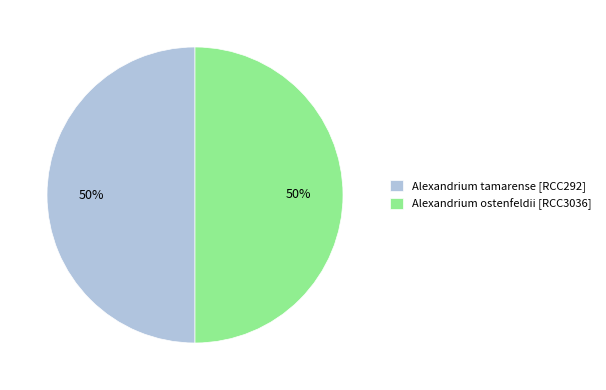

The Alexandrium tamarense [RCC292] slice represents 43% of the pie. True or false?

False